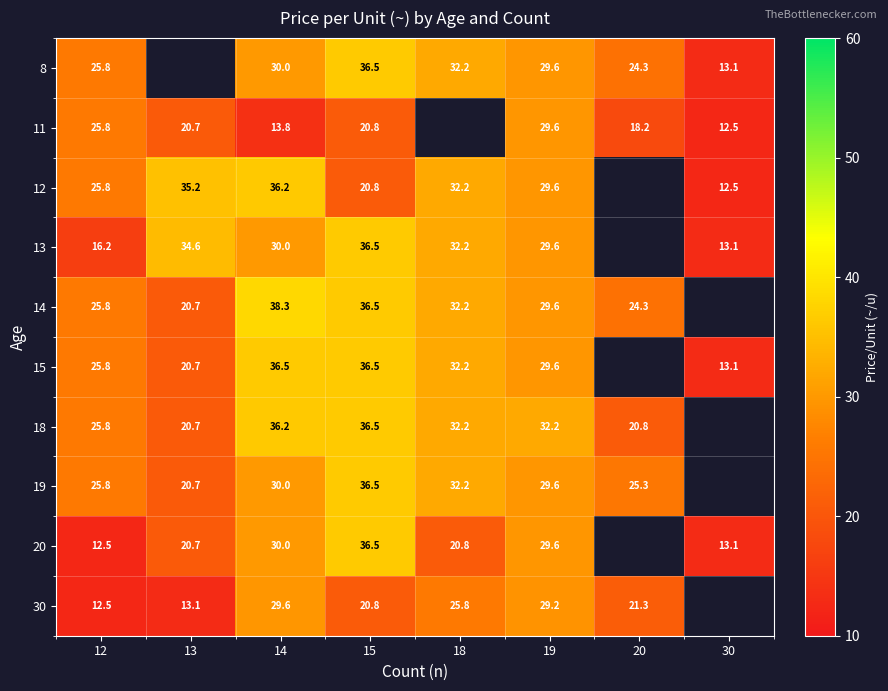

What is the spread (max minus min) of values at 12?

13.3